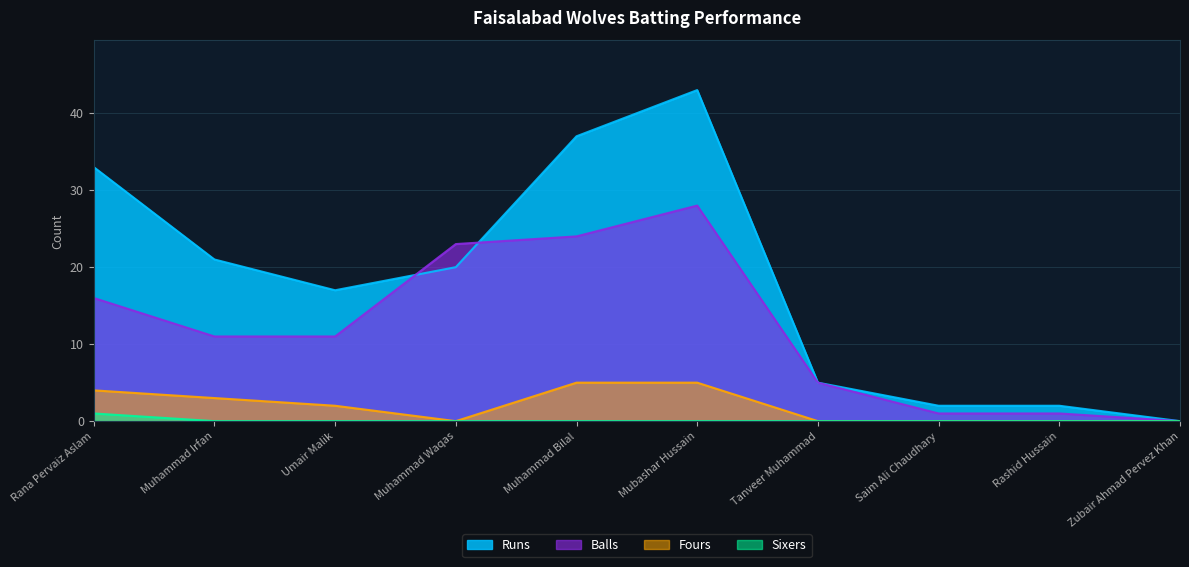

Reading left to right, transcribe all the data shown in this chart.

Runs: 33	21	17	20	37	43	5	2	2	0
Balls: 16	11	11	23	24	28	5	1	1	0
Fours: 4	3	2	0	5	5	0	0	0	0
Sixers: 1	0	0	0	0	0	0	0	0	0